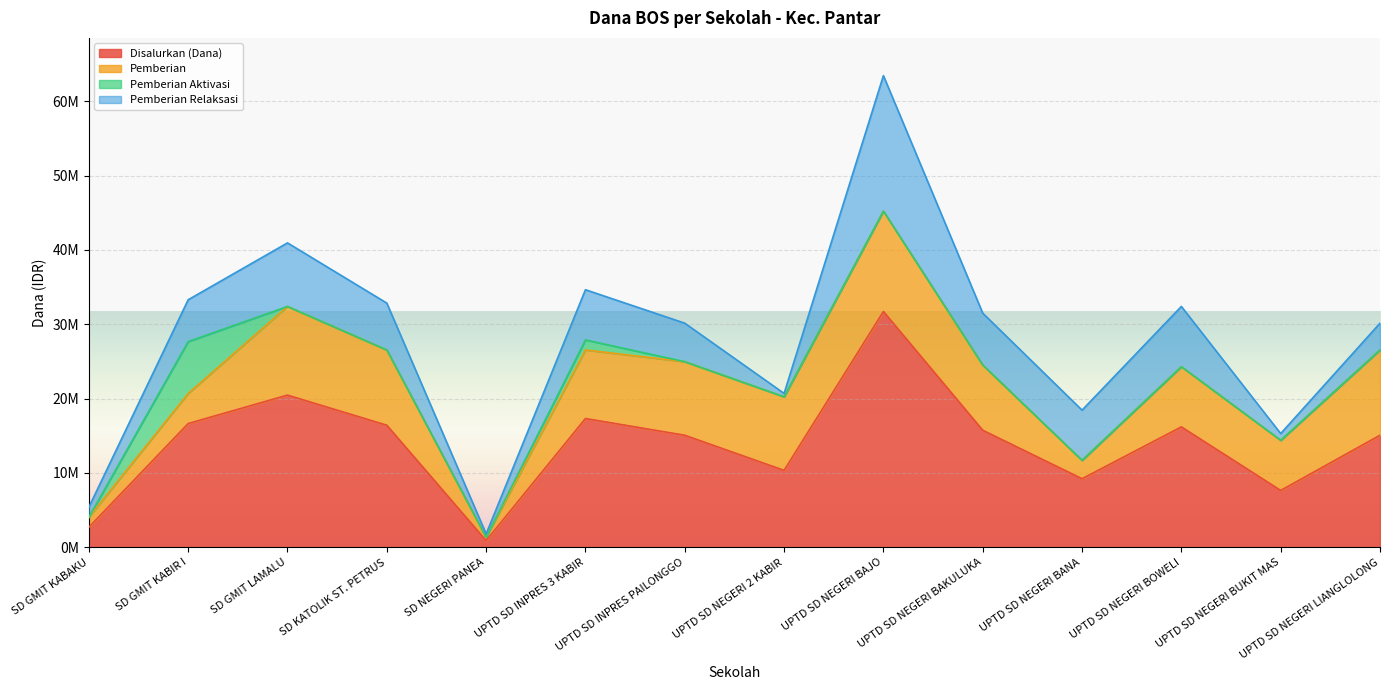

What is the approximate value of Pemberian Relaksasi at UPTD SD INPRES 3 KABIR?

6750000